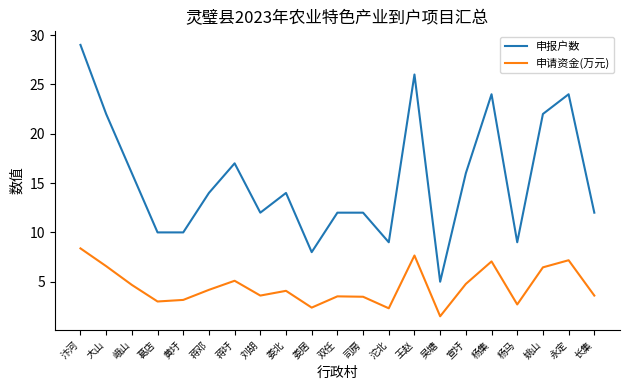

Where does the 申报户数 series first go above 14?

汴河